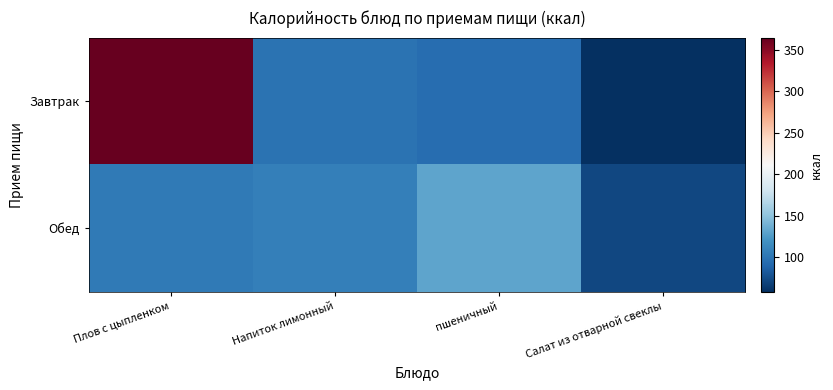

Rank the series at Плов с цыпленком from highest to lowest value.

Завтрак, Обед